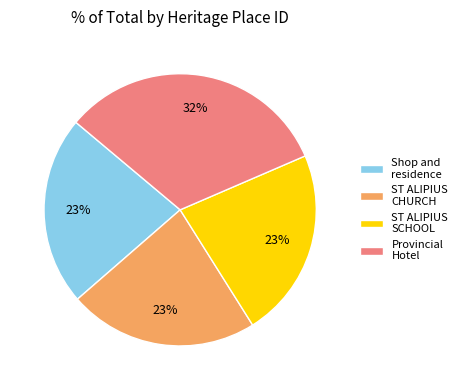

Combined, do Provincial Hotel and ST ALIPIUS CHURCH account for over 50%?

Yes